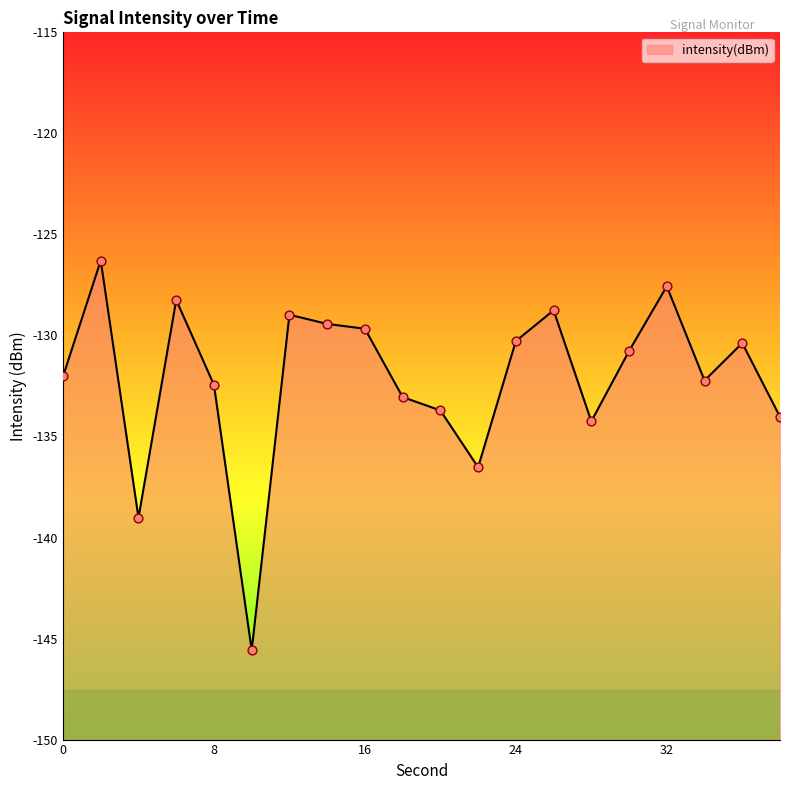

Between 30 and 4, which is larger?

30